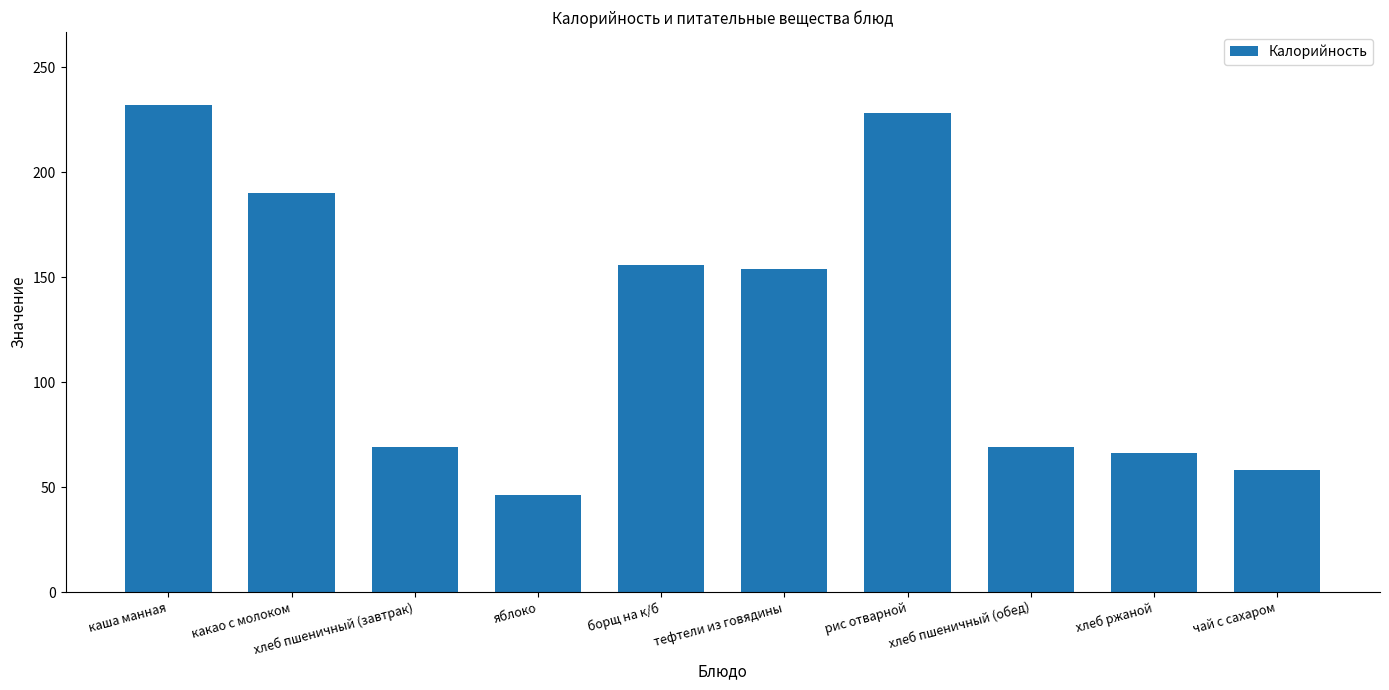

Approximately how many times larger is the value at хлеб пшеничный (завтрак) compared to чай с сахаром?

1.2